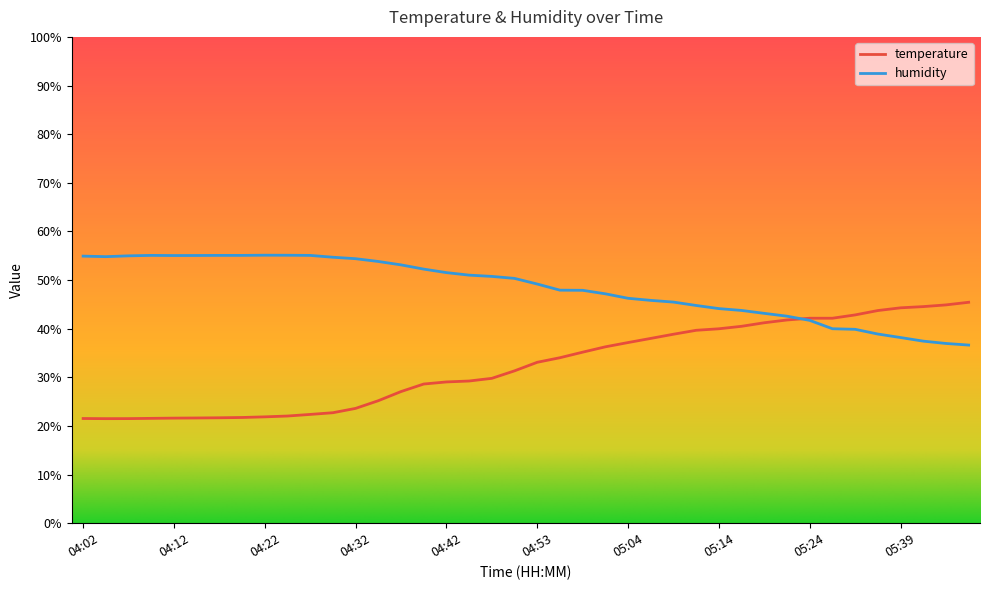

Which series has the largest total across all categories?

humidity